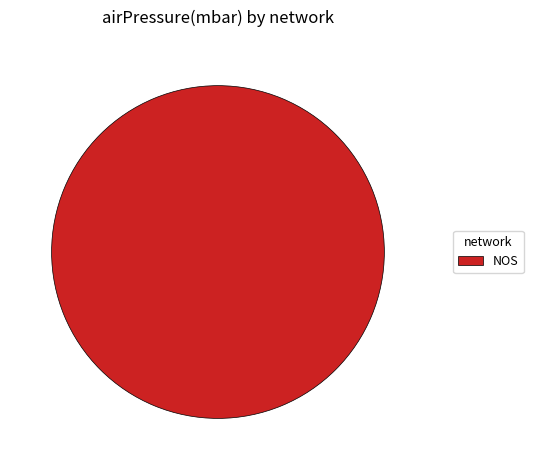

Rank the categories by value from lowest to highest.

NOS